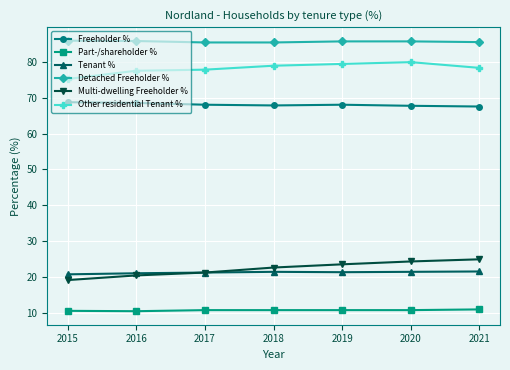

True or false: Other residential Tenant % has a value of 78.4 at 2021.

True